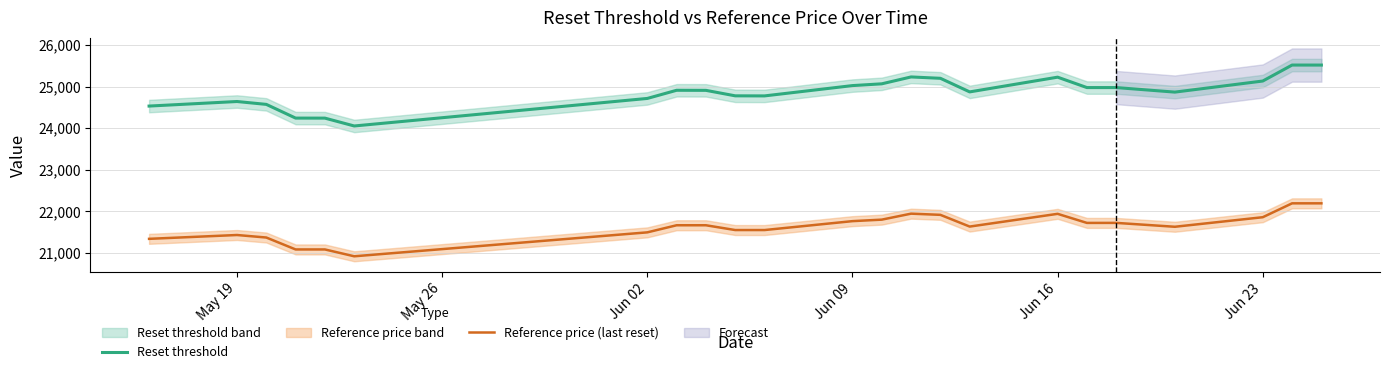

True or false: Reset threshold and Reference price (last reset) intersect in this chart.

False